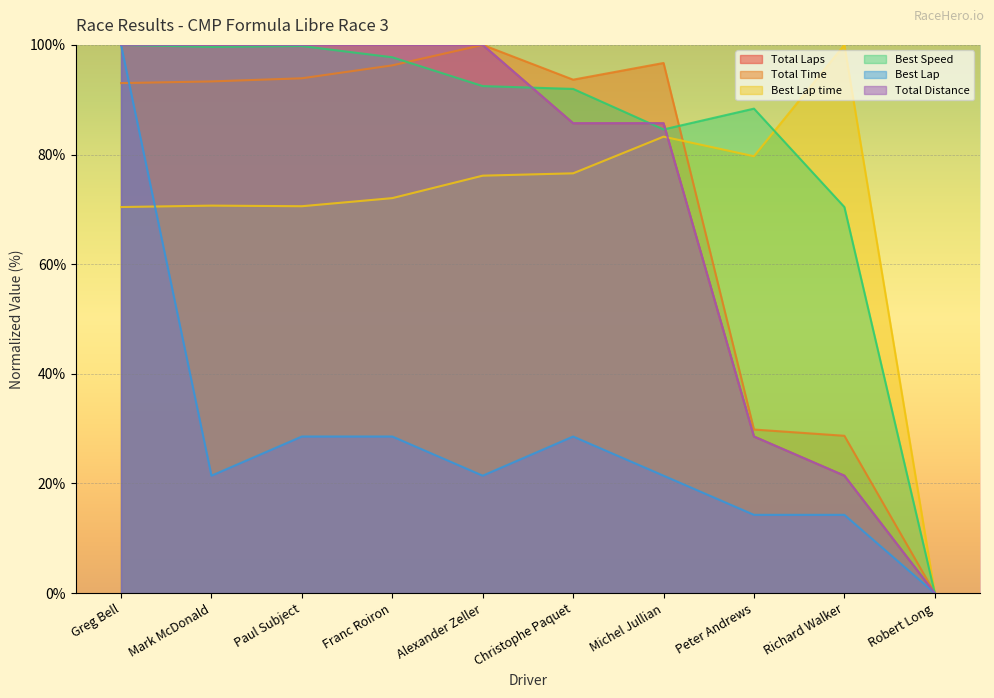

At which category is the sum across all series the highest?

Greg Bell